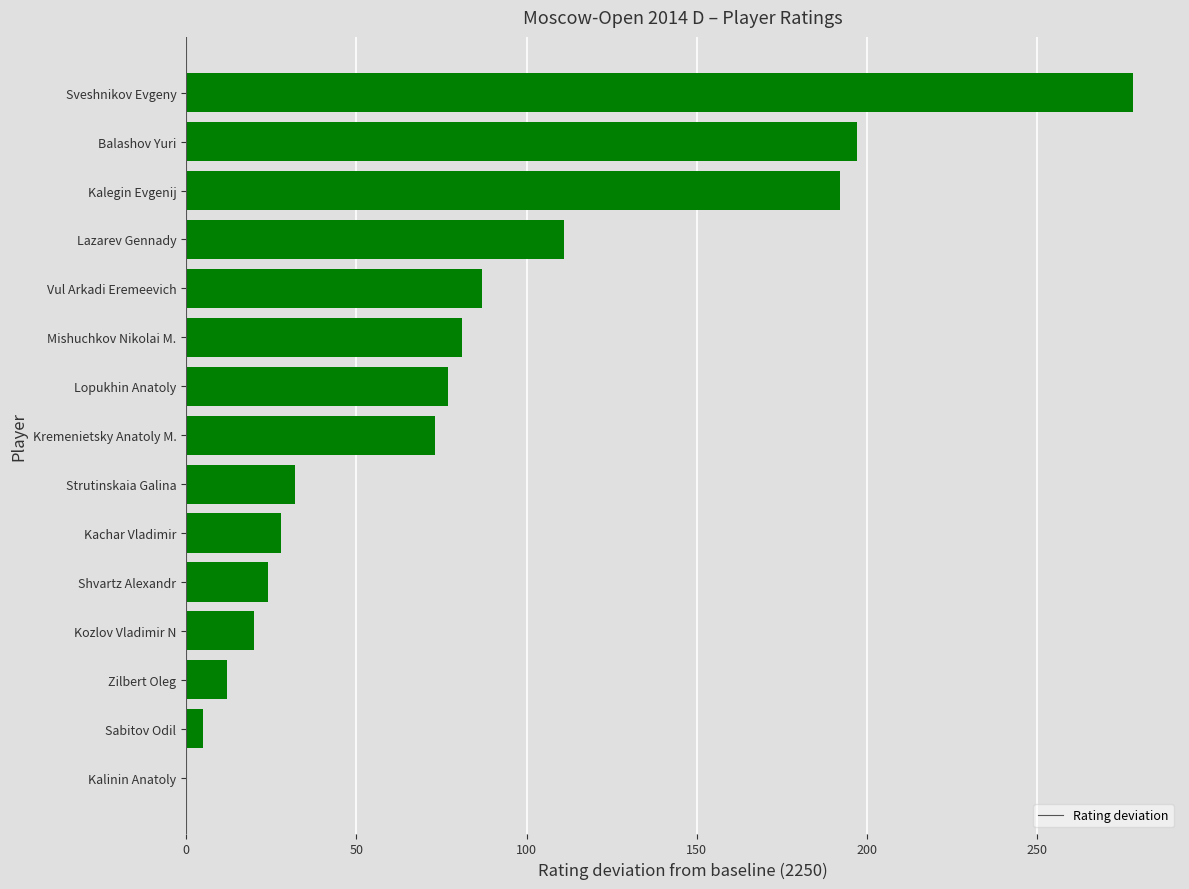

What value does the data have at Strutinskaia Galina?

32